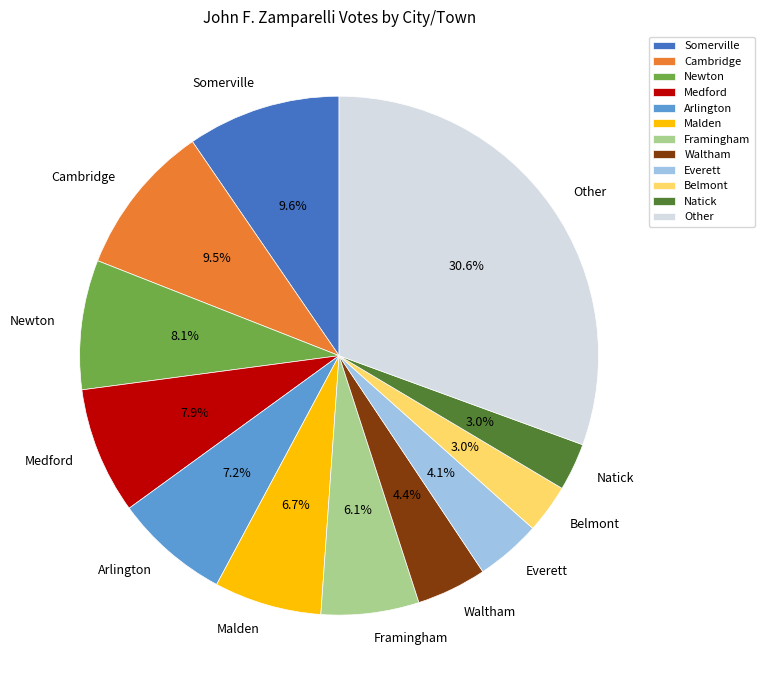

Does Somerville represent more than half of the total?

No